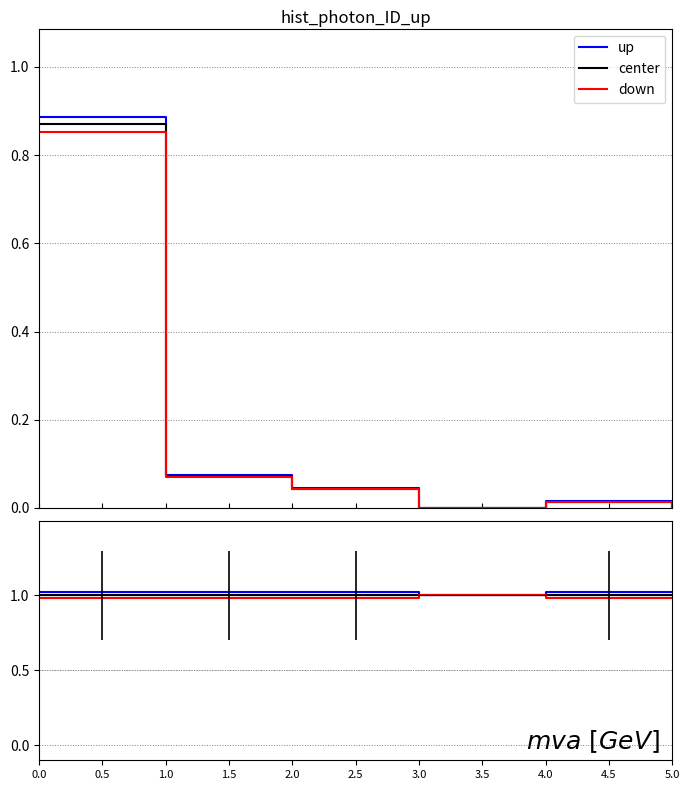

True or false: up and center cross at least once.

False